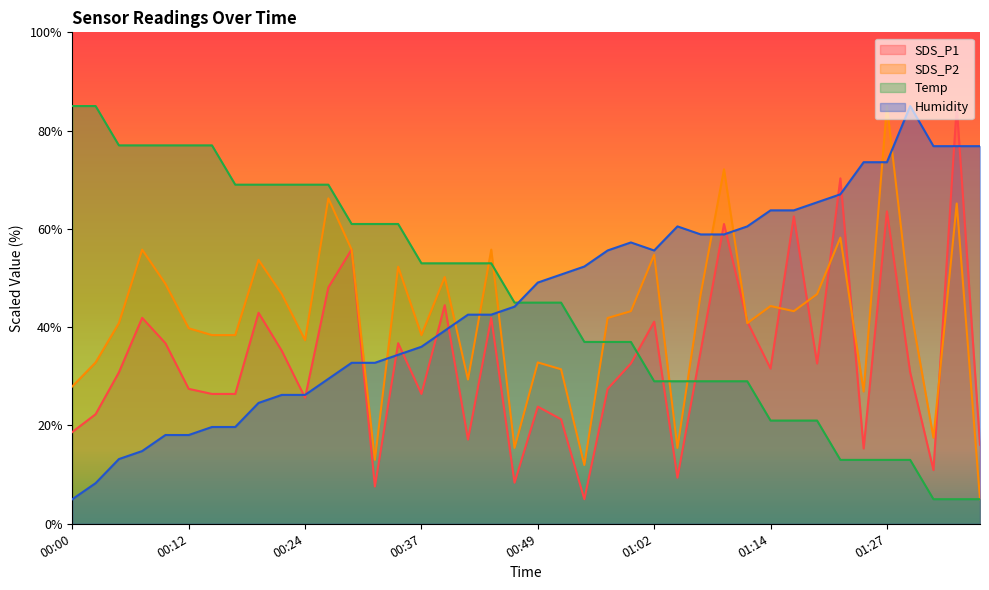

Reading left to right, transcribe all the data shown in this chart.

SDS_P1: 00:00=18.7	00:02=22.3	00:05=30.8	00:07=41.9	00:09=36.7	00:12=27.5	00:14=26.4	00:17=26.4	00:19=42.9	00:22=35.2	00:24=25.6	00:27=48.1	00:29=55.8	00:32=7.6	00:34=36.7	00:37=26.4	00:39=44.5	00:42=17.1	00:44=41.9	00:47=8.4	00:49=23.8	00:52=21.3	00:54=5.0	00:57=27.5	00:59=32.6	01:02=41.1	01:04=9.4	01:07=35.2	01:09=61.0	01:12=41.1	01:14=31.6	01:17=62.5	01:19=32.6	01:22=70.3	01:24=15.3	01:27=63.6	01:29=30.8	01:32=10.9	01:34=85.0	01:37=16.1
SDS_P2: 00:00=28.0	00:02=32.8	00:05=40.8	00:07=55.8	00:09=48.8	00:12=39.8	00:14=38.4	00:17=38.4	00:19=53.7	00:22=46.7	00:24=37.3	00:27=66.2	00:29=55.8	00:32=13.0	00:34=52.3	00:37=38.4	00:39=50.2	00:42=29.3	00:44=55.8	00:47=15.4	00:49=32.8	00:52=31.4	00:54=12.0	00:57=41.9	00:59=43.3	01:02=54.7	01:04=15.4	01:07=46.7	01:09=72.1	01:12=40.8	01:14=44.3	01:17=43.3	01:19=46.7	01:22=58.2	01:24=26.9	01:27=85.0	01:29=44.3	01:32=17.5	01:34=65.2	01:37=5.0
Temp: 00:00=85.0	00:02=85.0	00:05=77.0	00:07=77.0	00:09=77.0	00:12=77.0	00:14=77.0	00:17=69.0	00:19=69.0	00:22=69.0	00:24=69.0	00:27=69.0	00:29=61.0	00:32=61.0	00:34=61.0	00:37=53.0	00:39=53.0	00:42=53.0	00:44=53.0	00:47=45.0	00:49=45.0	00:52=45.0	00:54=37.0	00:57=37.0	00:59=37.0	01:02=29.0	01:04=29.0	01:07=29.0	01:09=29.0	01:12=29.0	01:14=21.0	01:17=21.0	01:19=21.0	01:22=13.0	01:24=13.0	01:27=13.0	01:29=13.0	01:32=5.0	01:34=5.0	01:37=5.0
Humidity: 00:00=5.0	00:02=8.3	00:05=13.2	00:07=14.8	00:09=18.1	00:12=18.1	00:14=19.7	00:17=19.7	00:19=24.6	00:22=26.2	00:24=26.2	00:27=29.5	00:29=32.8	00:32=32.8	00:34=34.4	00:37=36.0	00:39=39.3	00:42=42.6	00:44=42.6	00:47=44.2	00:49=49.1	00:52=50.7	00:54=52.3	00:57=55.6	00:59=57.2	01:02=55.6	01:04=60.5	01:07=58.9	01:09=58.9	01:12=60.5	01:14=63.8	01:17=63.8	01:19=65.4	01:22=67.0	01:24=73.6	01:27=73.6	01:29=85.0	01:32=76.8	01:34=76.8	01:37=76.8